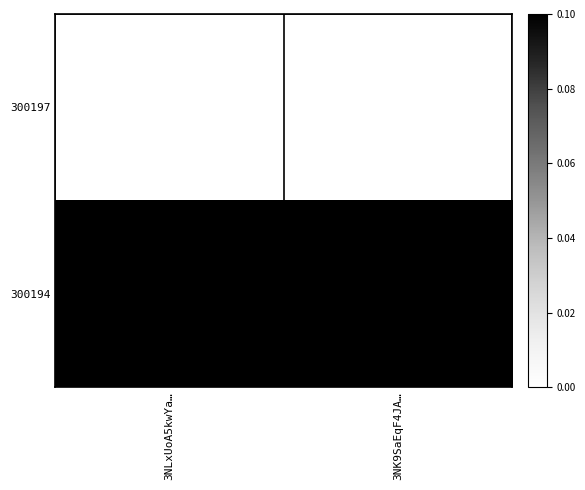

Which series has the widest spread of values?

300197